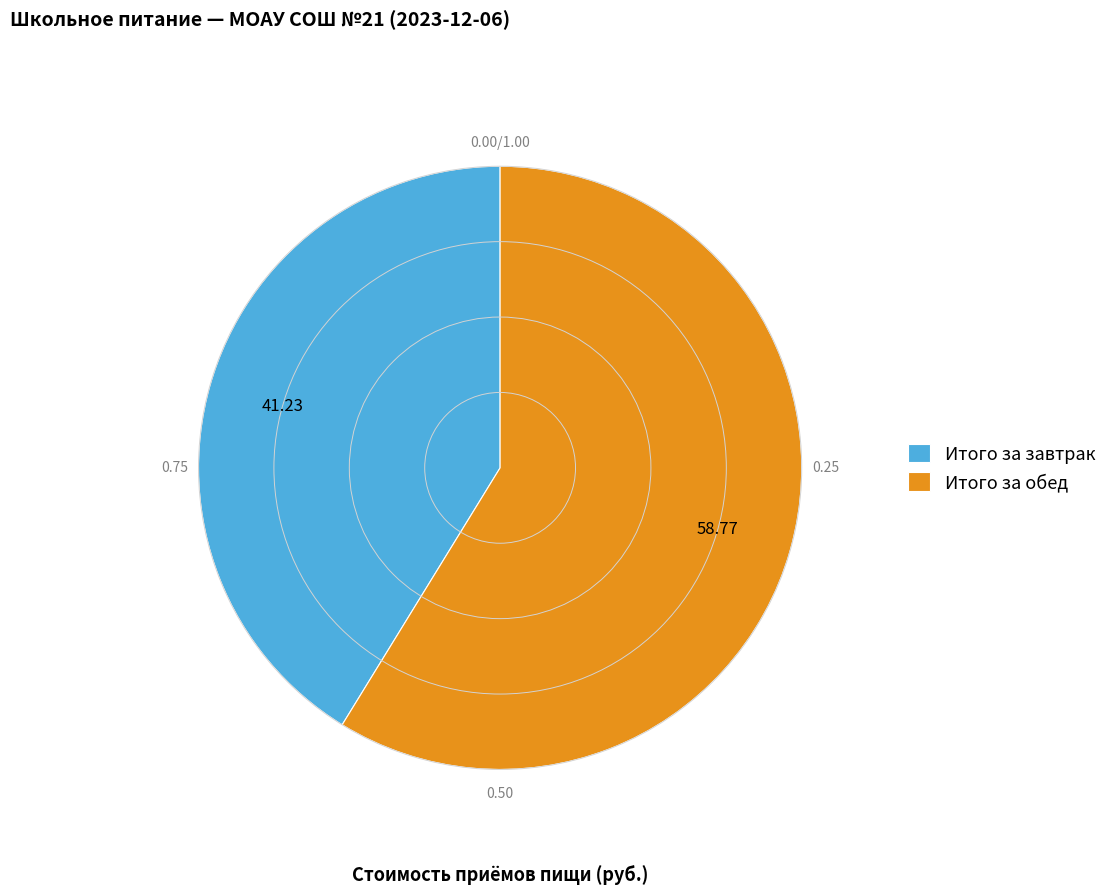

Which slice is the largest?

Итого за обед